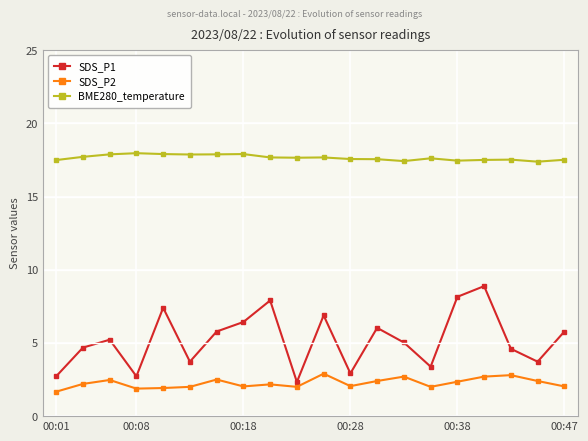

True or false: SDS_P2 and BME280_temperature intersect in this chart.

False